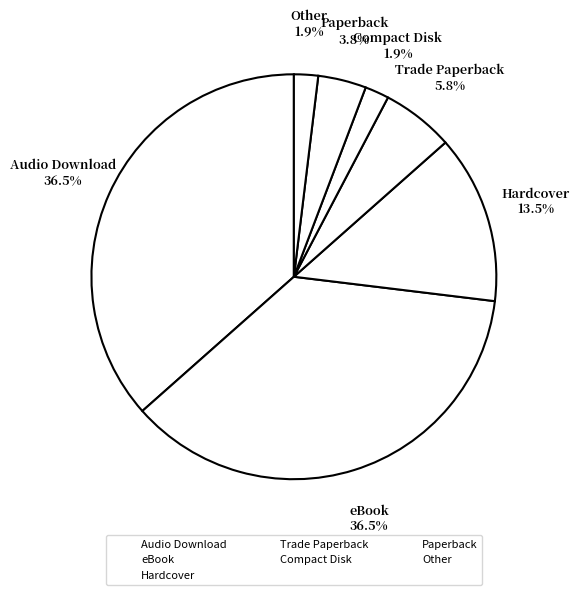

How many segments does this pie chart have?

7